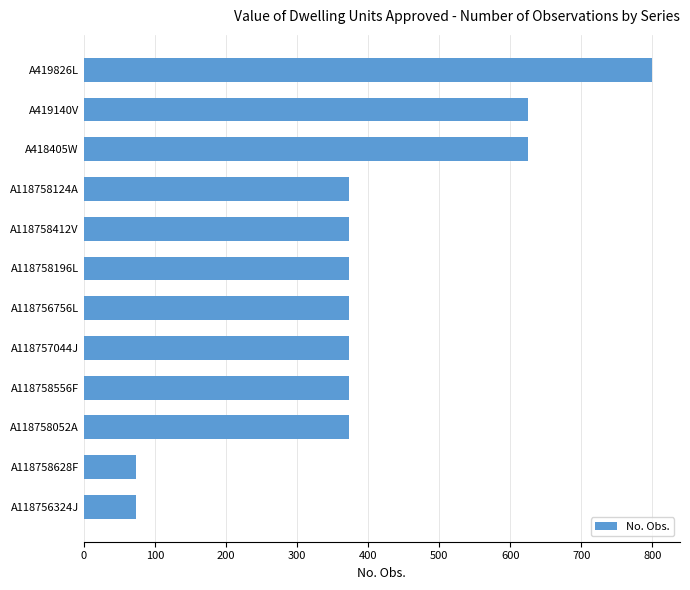

How many data points does each series have?

12